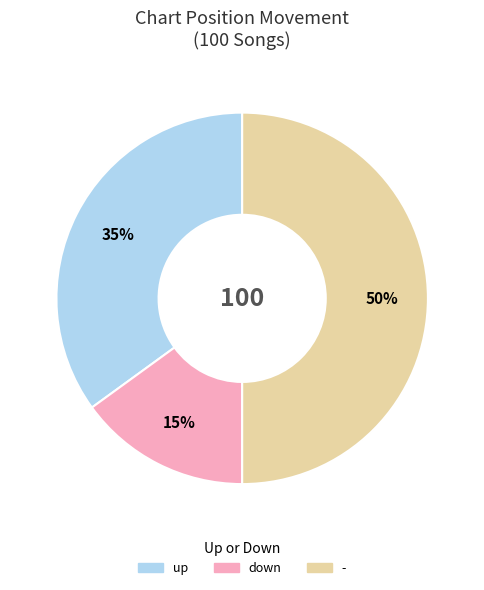

To the nearest percent, what is the difference between the largest and smallest slice percentages?

35%